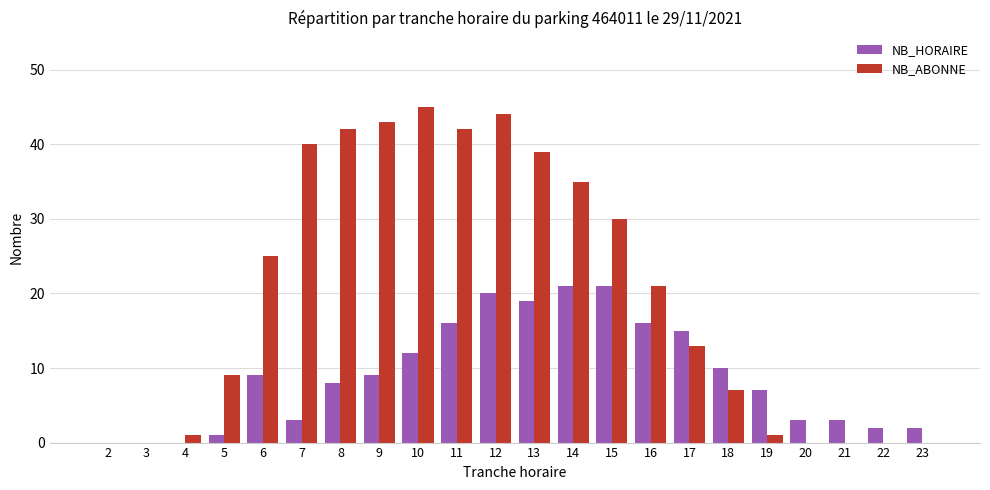

Between 11 and 23, which series saw the biggest shift?

NB_ABONNE